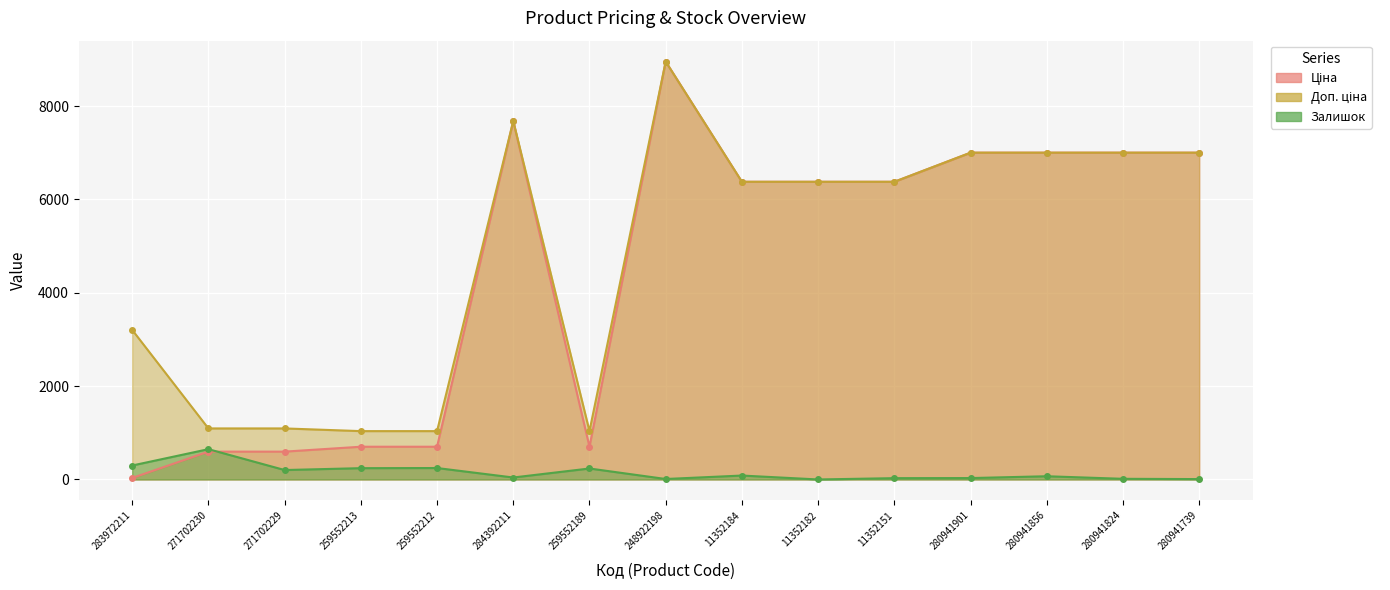

Reading left to right, list all the values displayed in this chart.

Ціна: 283972211=32.0	271702230=596.5	271702229=596.5	259552213=701.4	259552212=701.4	284392211=7680.9	259552189=701.4	248922198=8955.1	11352184=6378.9	11352182=6378.9	11352151=6378.9	280941901=7002.6	280941856=7002.6	280941824=7002.6	280941739=7002.6
Доп. ціна: 283972211=3205.0	271702230=1093.7	271702229=1093.7	259552213=1036.0	259552212=1036.0	284392211=7680.9	259552189=1036.0	248922198=8955.1	11352184=6378.9	11352182=6378.9	11352151=6378.9	280941901=7002.6	280941856=7002.6	280941824=7002.6	280941739=7002.6
Залишок: 283972211=299.0	271702230=649.0	271702229=202.0	259552213=242.0	259552212=245.0	284392211=42.0	259552189=235.0	248922198=10.0	11352184=84.0	11352182=0.0	11352151=28.0	280941901=30.0	280941856=69.0	280941824=14.0	280941739=8.0